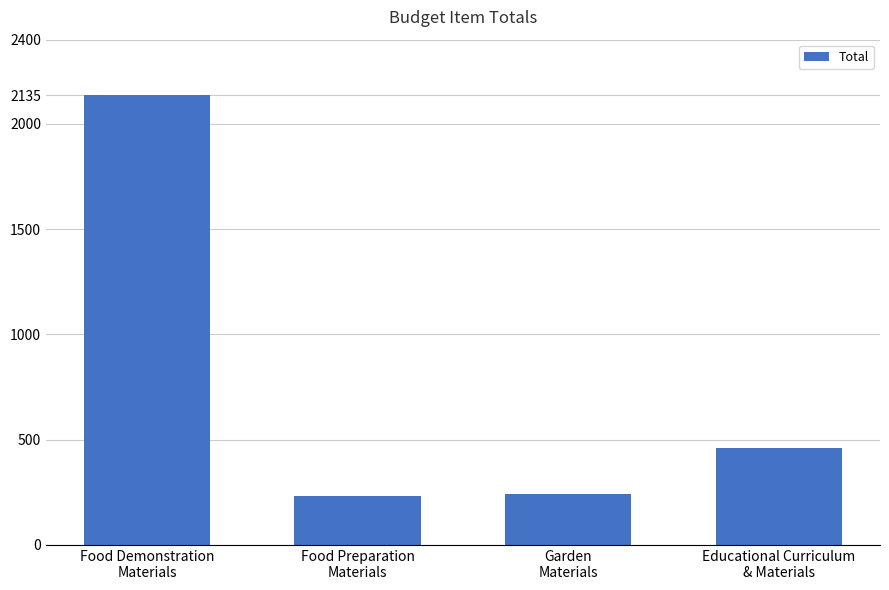

How many bars are there in total?

4